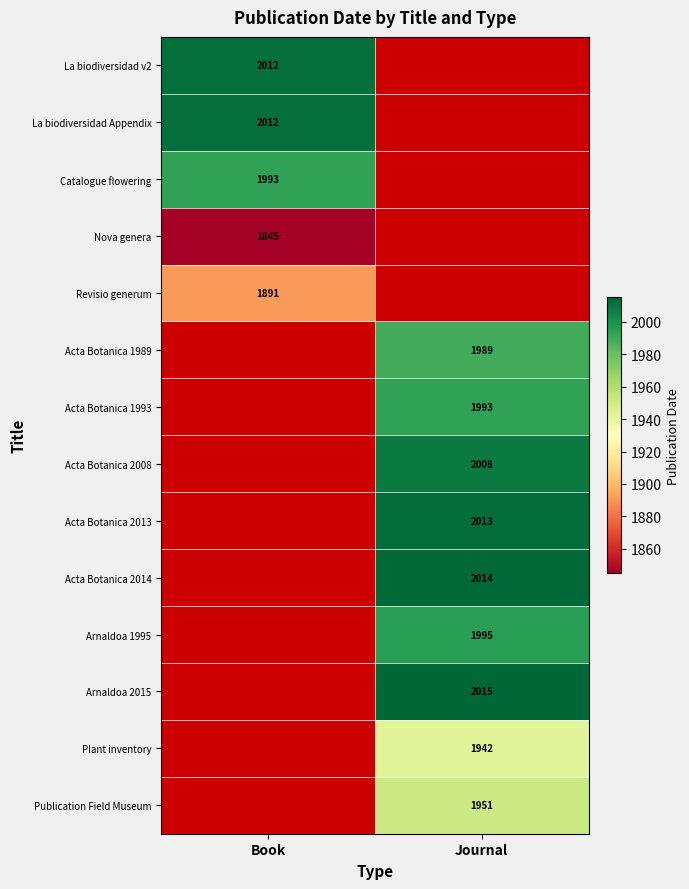

How many distinct data groups are displayed?

14